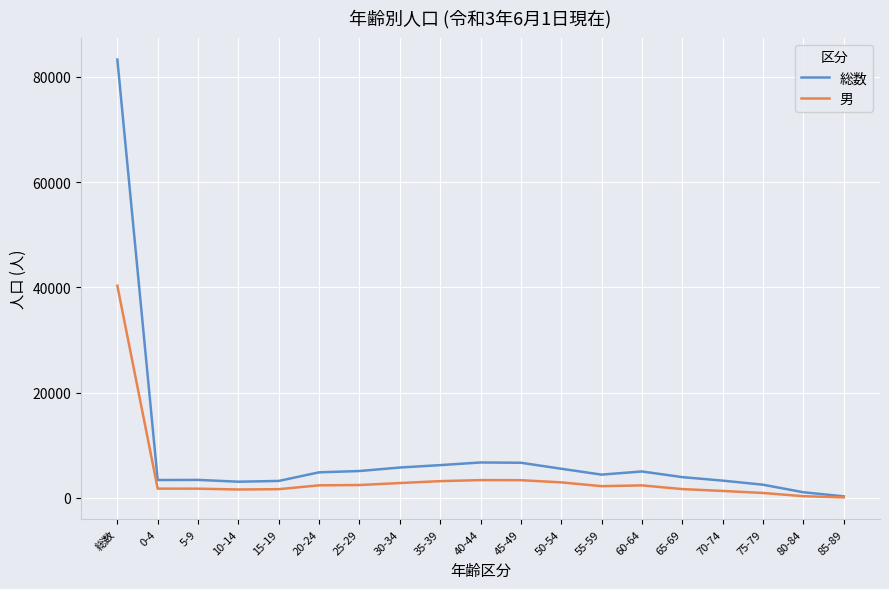

What are all the series names shown in the legend?

総数, 男